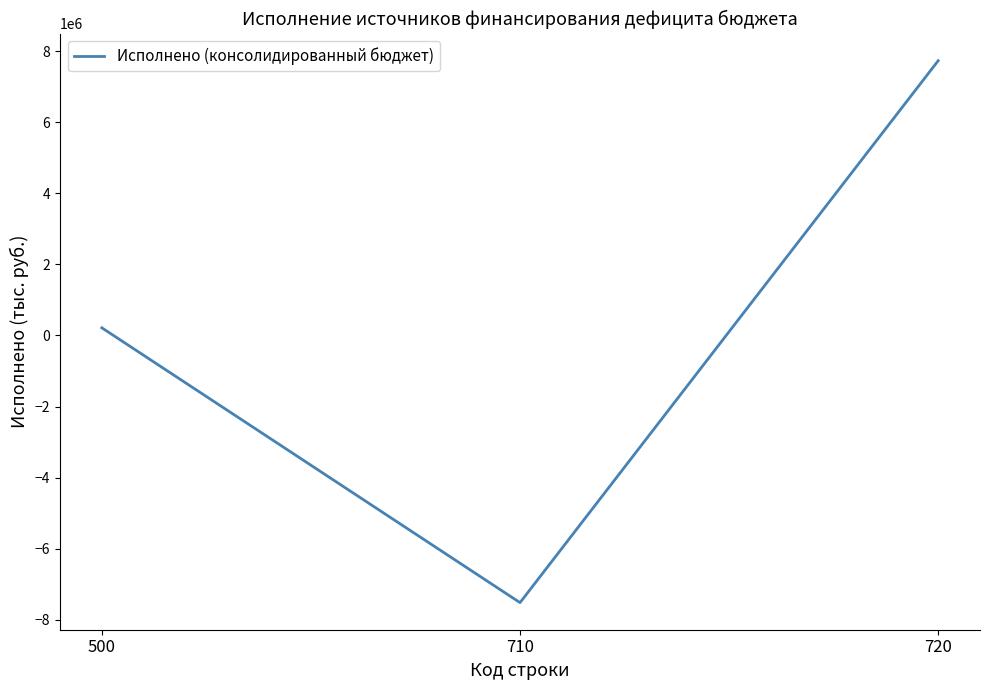

The chart shows a value of -7523526.3 at 710. True or false?

True